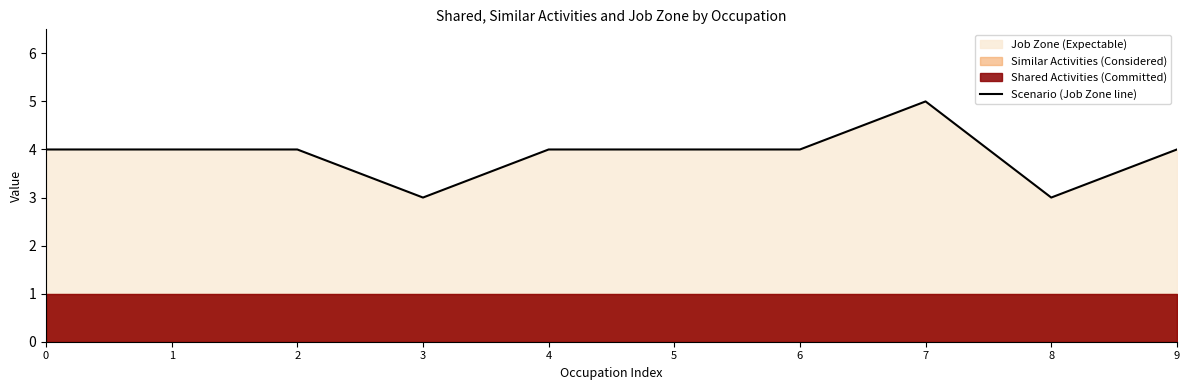

The value at 6 is 2. True or false?

False